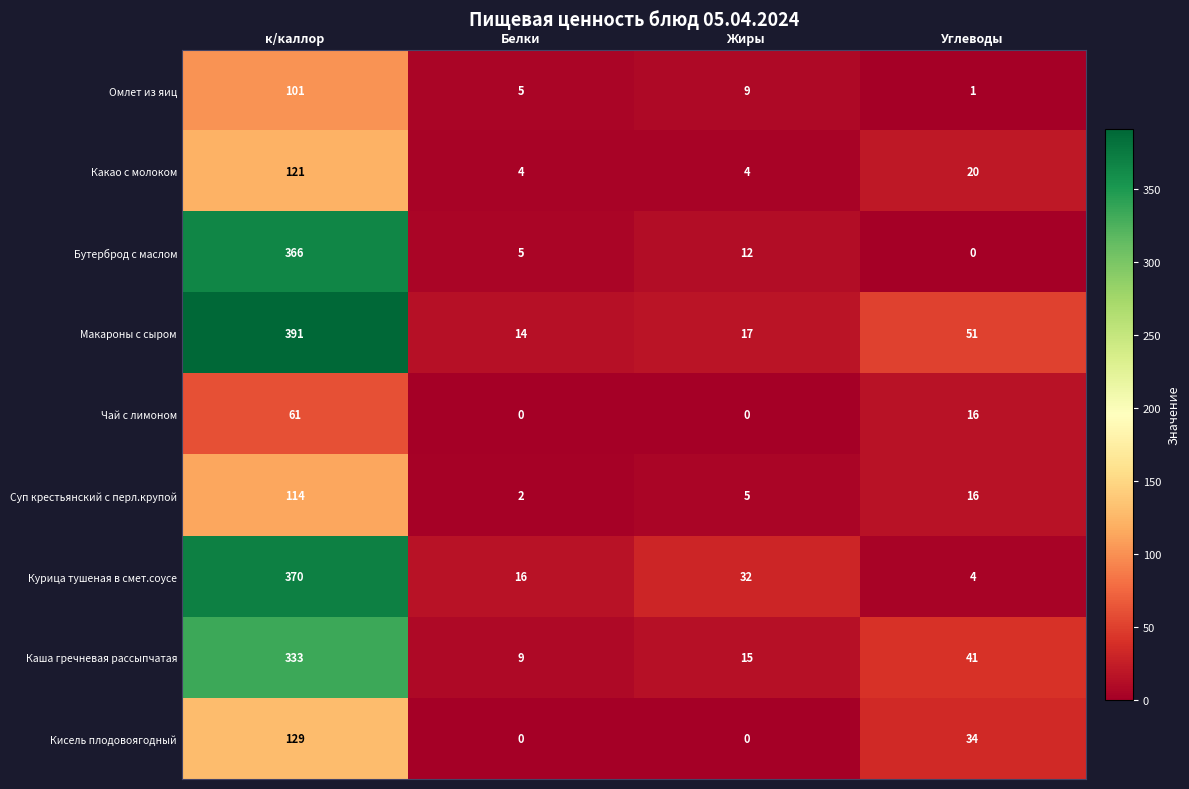

What is the difference between the maximum and second lowest values in the Чай с лимоном series?

61